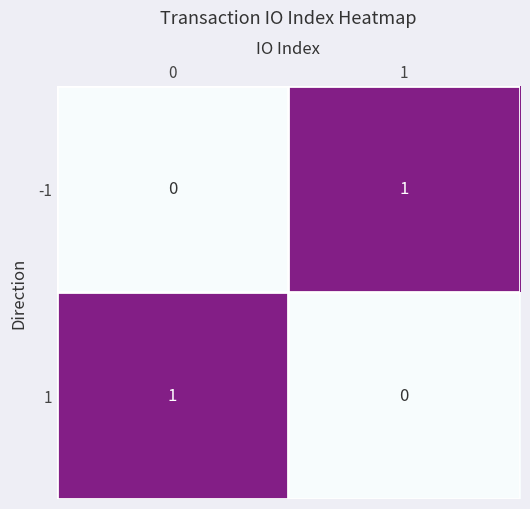

The value of 1 at 0 is 1. True or false?

True